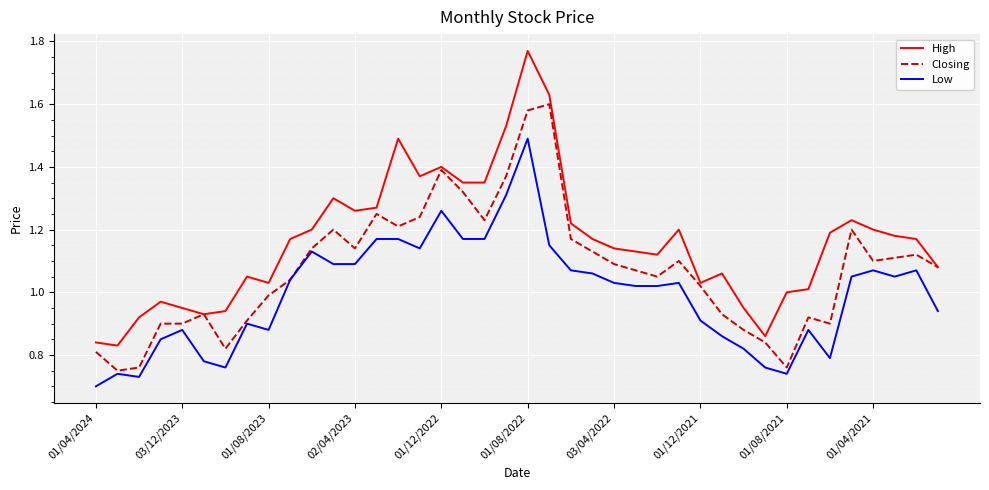

True or false: Low and High intersect in this chart.

False